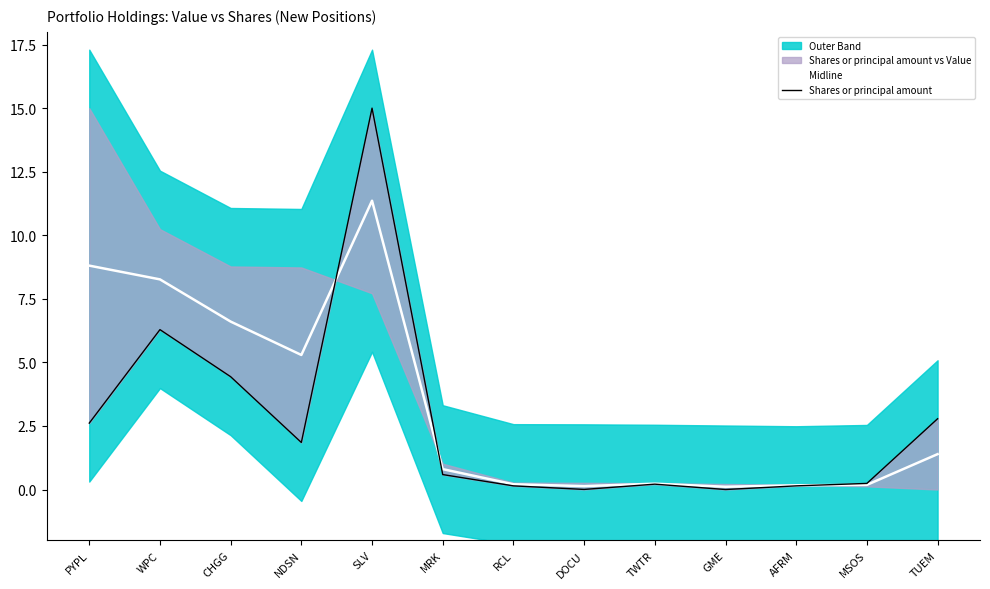

True or false: Shares or principal amount and Midline intersect in this chart.

True